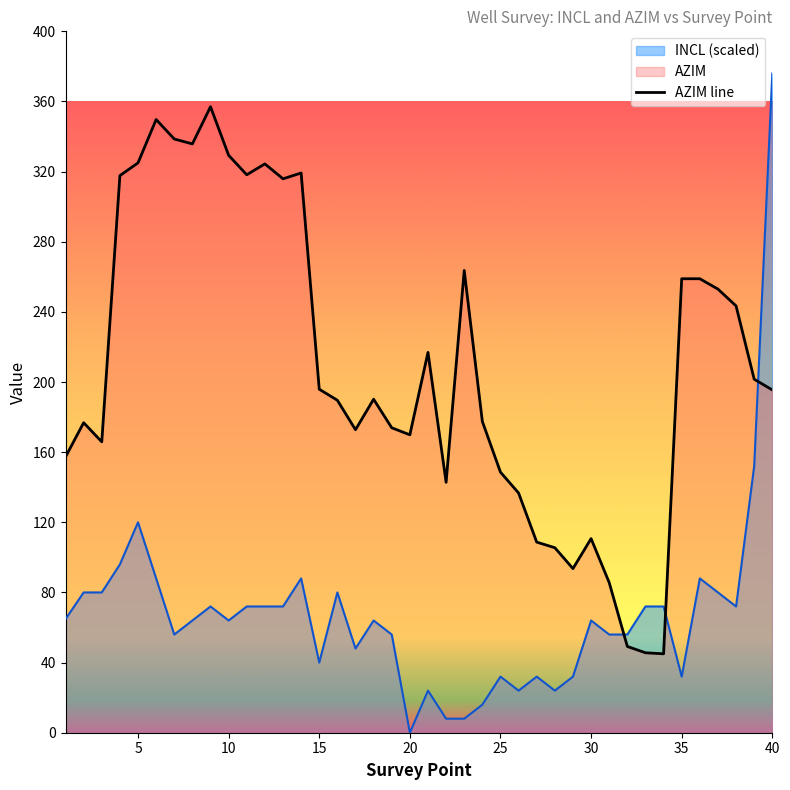

How many intersections are there between INCL (scaled) and AZIM line?

3